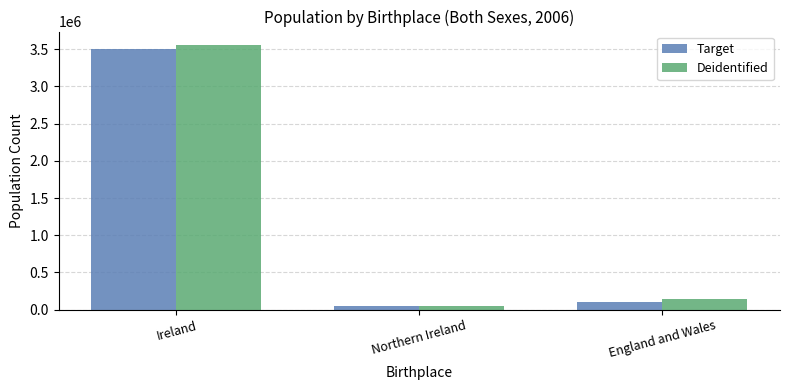

Between Ireland and Northern Ireland, which series saw the biggest shift?

Deidentified